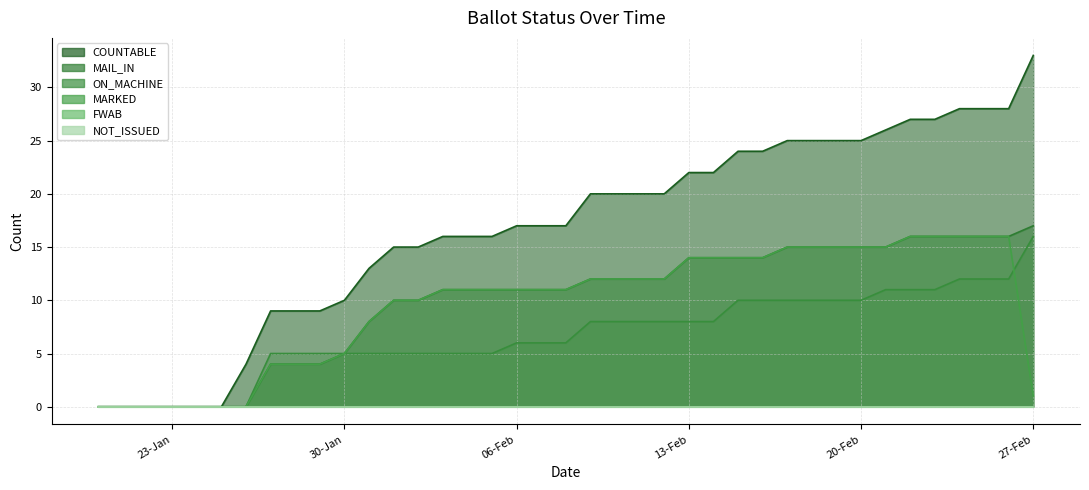

True or false: ON_MACHINE has a value of -6 at 20-Jan.

False